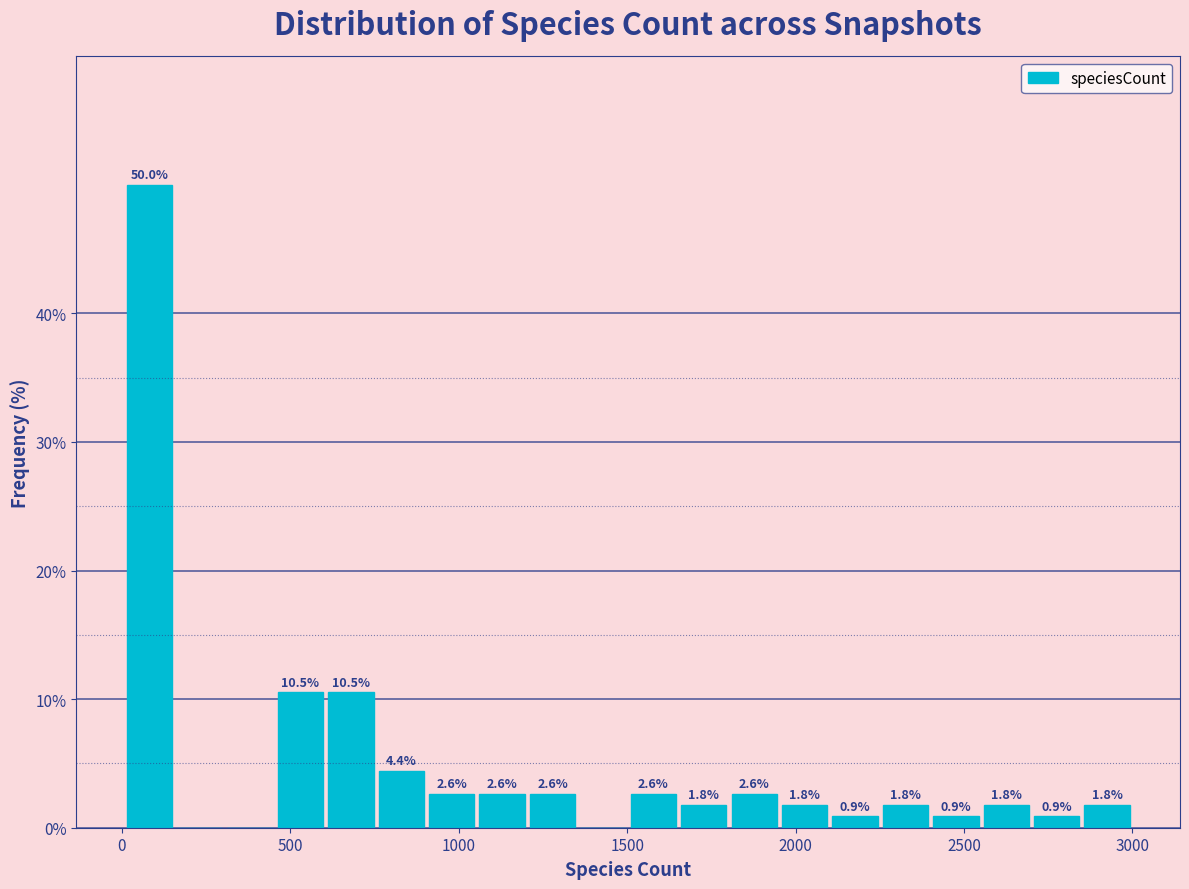

Around what value on the x-axis is the tallest bar? Give the approximate position of its centre, as read against the axis.

100